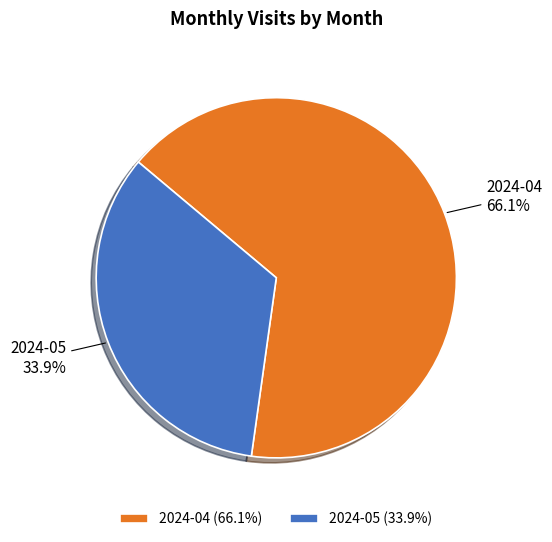

How many segments does this pie chart have?

2